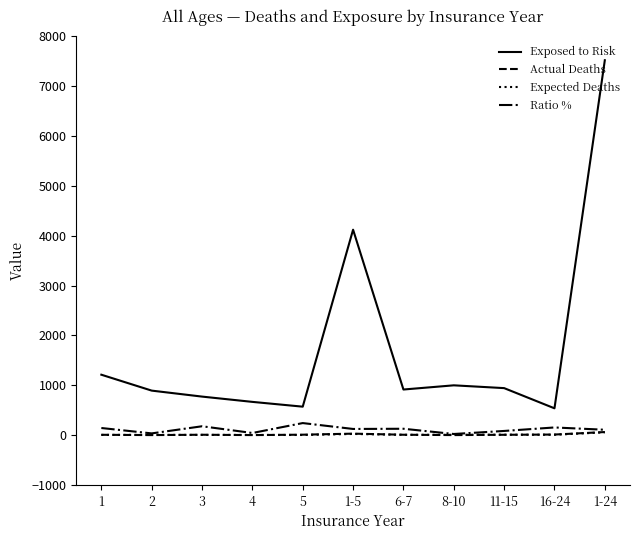

Which series has the largest total across all categories?

Exposed to Risk